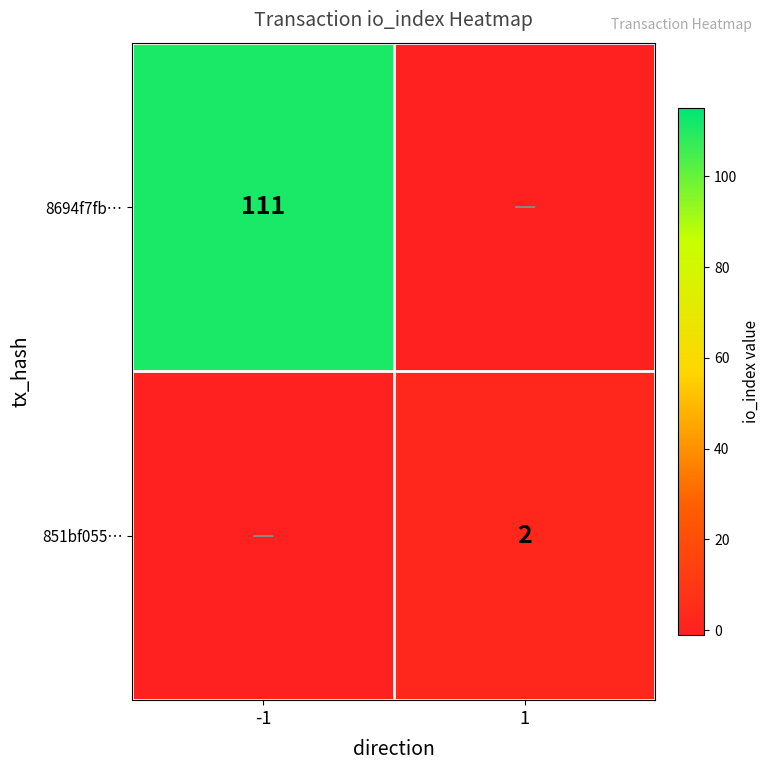

How many data points does each series have?

2